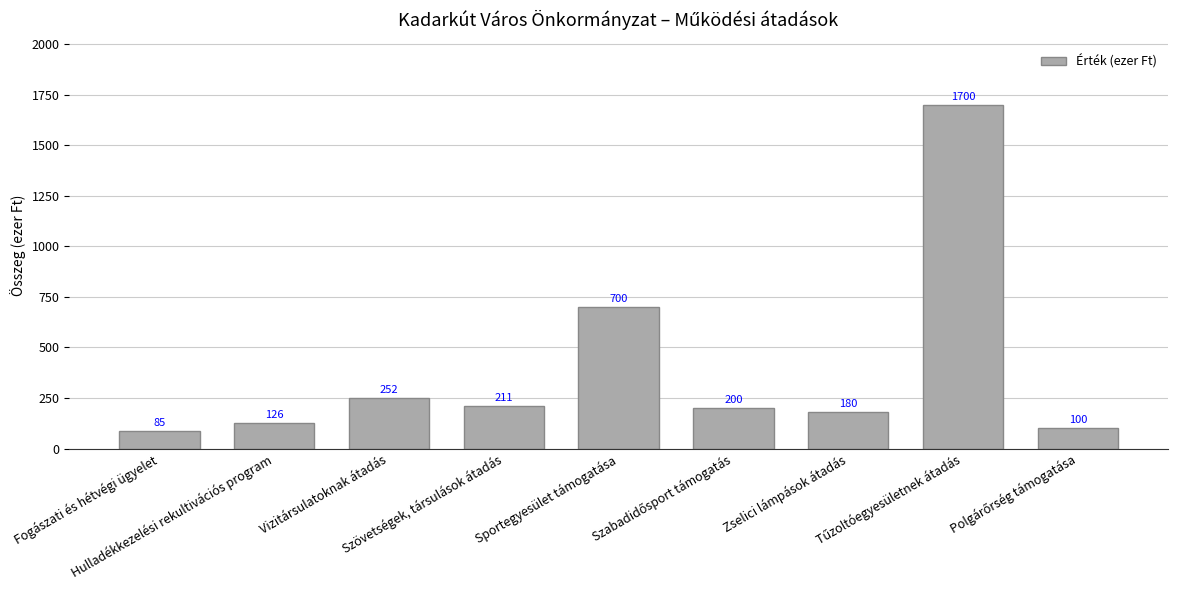

Are the bars horizontal?

No